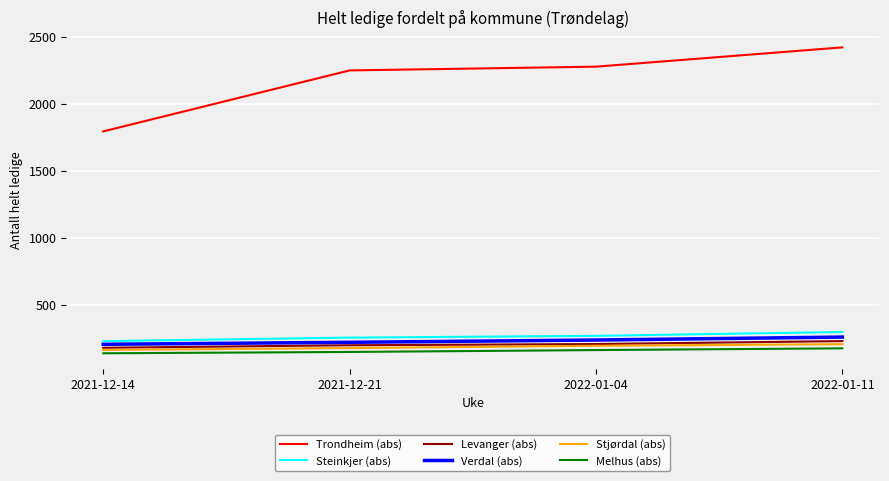

Read the Verdal (abs) value at 2022-01-11.

259